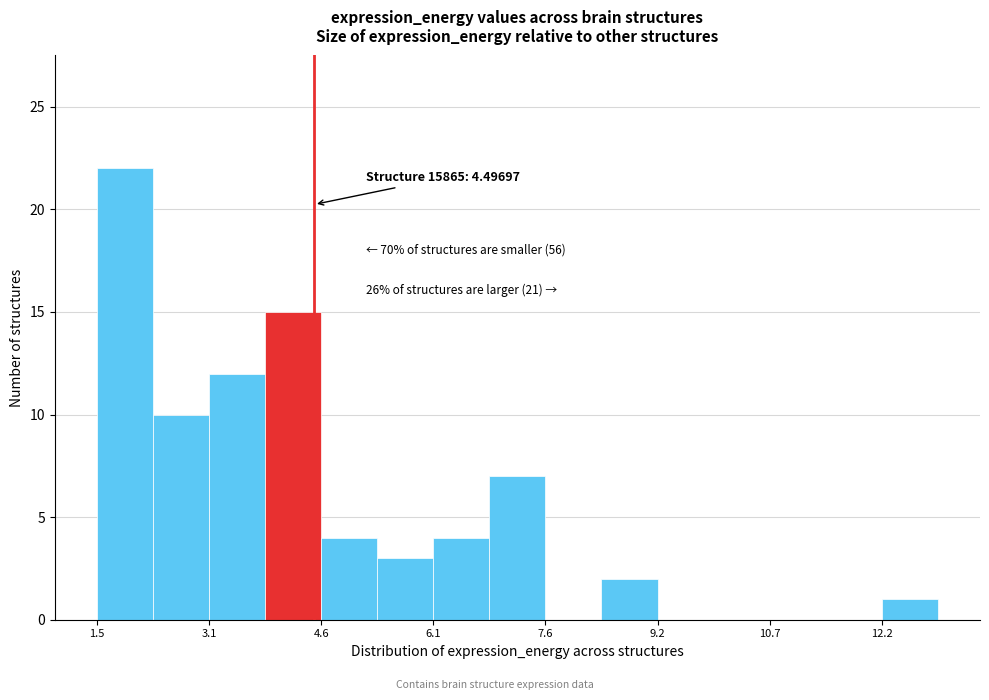

Around what value on the x-axis is the tallest bar? Give the approximate position of its centre, as read against the axis.

2.0